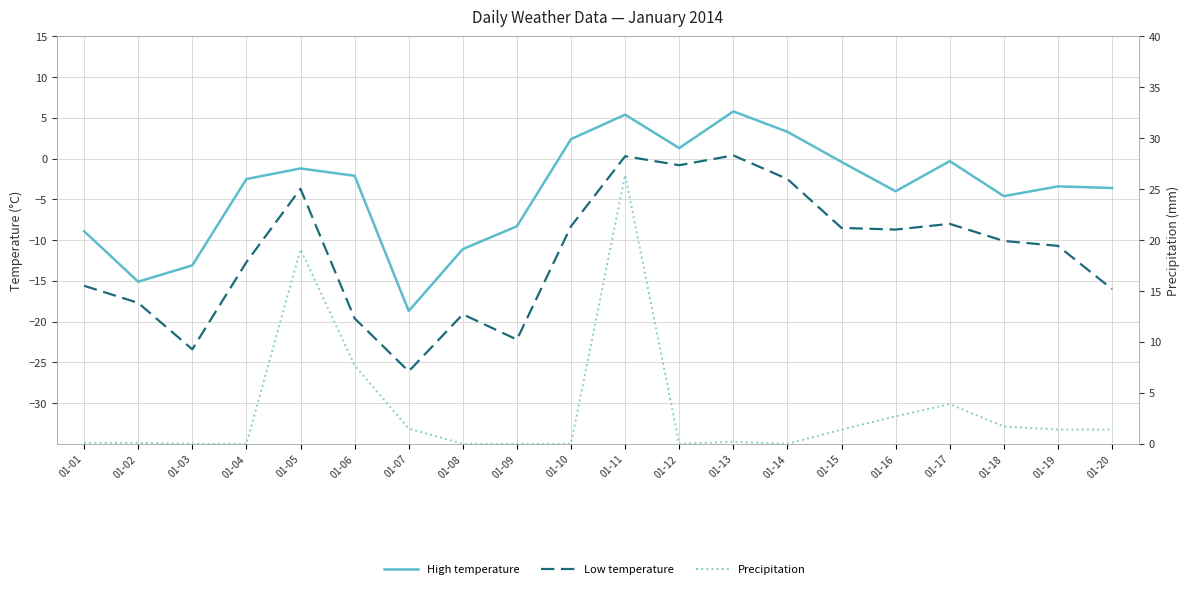

What is the sum of all Low temperature values?

-233.0